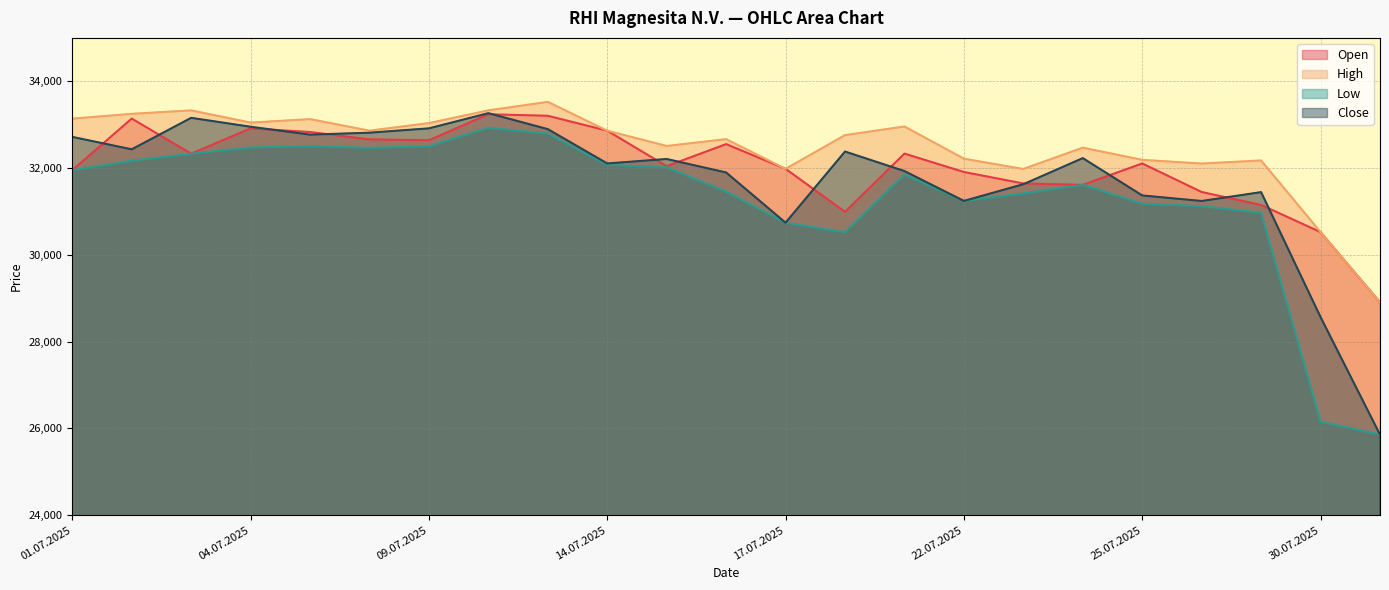

At which category is the sum across all series the highest?

10.07.2025